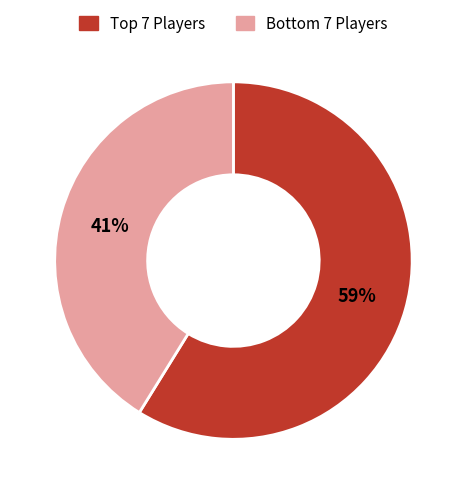

To the nearest percent, what is the average slice percentage?

50%